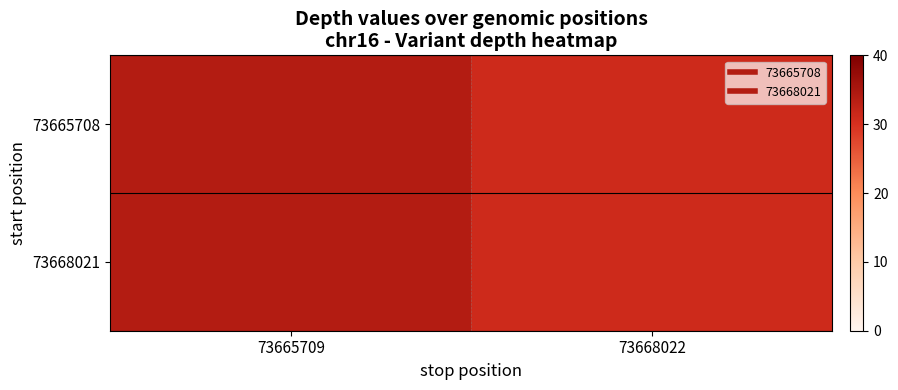

Which series has the largest total across all categories?

73665708